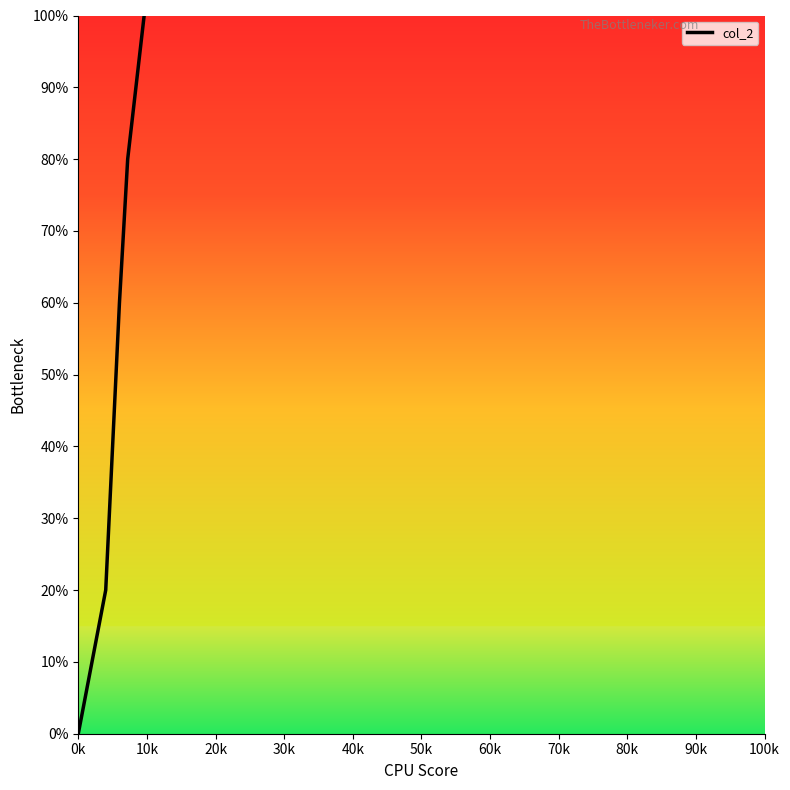

How many values are below 60?

3